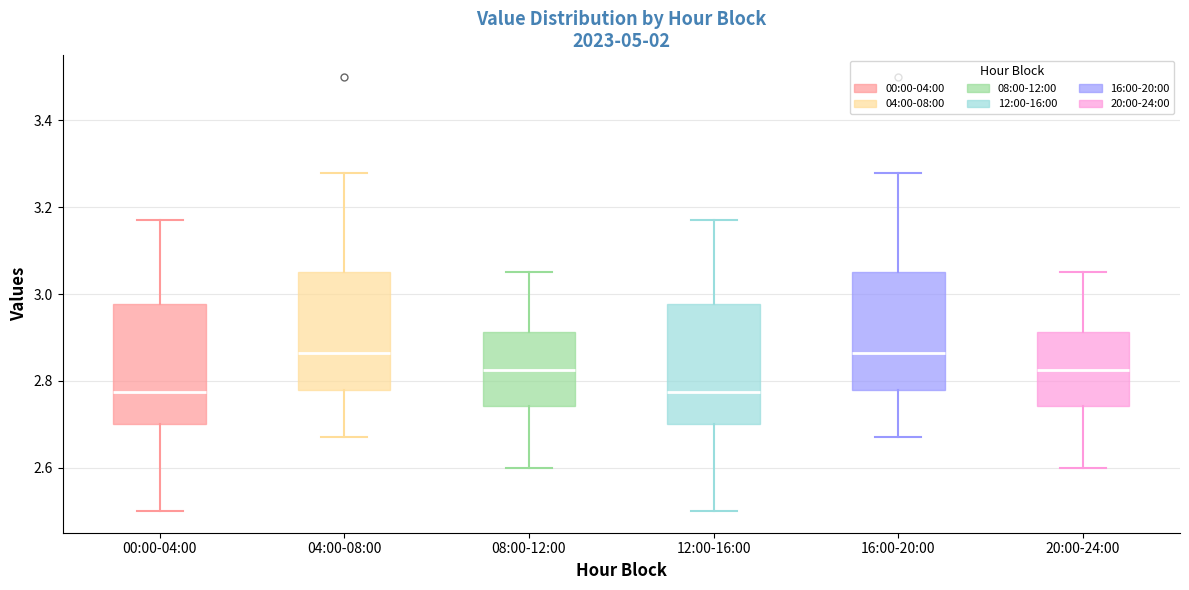

Reading left to right, read every box against the y-axis: the position of its median line, the range the box covers, and the ends of its whiskers. The values are not printed on the chart, so give them approximately, as read against the axis.

00:00-04:00: median 2.78, box 2.70 to 2.98, whiskers 2.50 to 3.18
04:00-08:00: median 2.86, box 2.78 to 3.06, whiskers 2.68 to 3.28
08:00-12:00: median 2.82, box 2.74 to 2.92, whiskers 2.60 to 3.06
12:00-16:00: median 2.78, box 2.70 to 2.98, whiskers 2.50 to 3.18
16:00-20:00: median 2.86, box 2.78 to 3.06, whiskers 2.68 to 3.28
20:00-24:00: median 2.82, box 2.74 to 2.92, whiskers 2.60 to 3.06